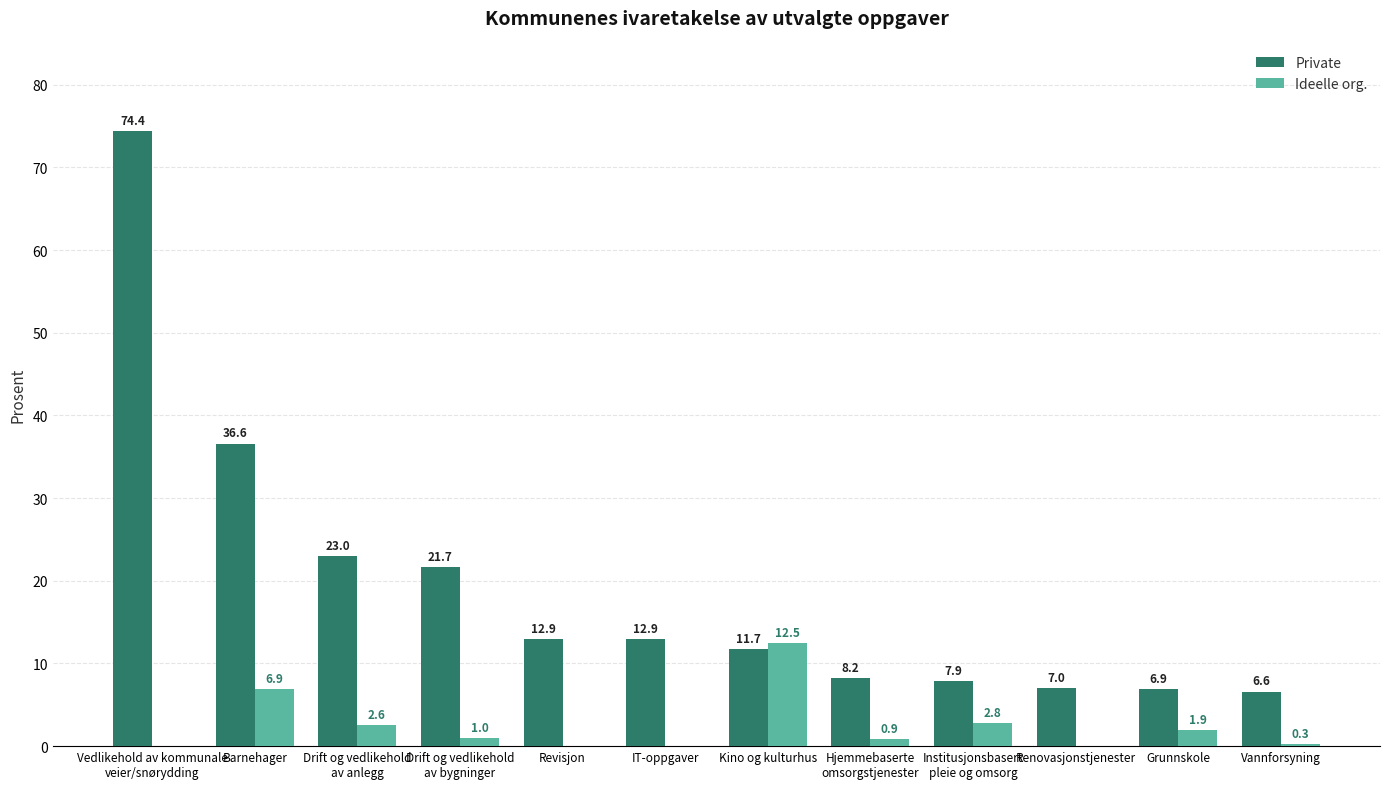

Reading left to right, list all the values displayed in this chart.

Private: Vedlikehold av kommunale
veier/snørydding=74.4	Barnehager=36.6	Drift og vedlikehold
av anlegg=23.0	Drift og vedlikehold
av bygninger=21.7	Revisjon=12.9	IT-oppgaver=12.9	Kino og kulturhus=11.7	Hjemmebaserte
omsorgstjenester=8.2	Institusjonsbasert
pleie og omsorg=7.9	Renovasjonstjenester=7.0	Grunnskole=6.9	Vannforsyning=6.6
Ideelle org.: Vedlikehold av kommunale
veier/snørydding=0.0	Barnehager=6.9	Drift og vedlikehold
av anlegg=2.6	Drift og vedlikehold
av bygninger=1.0	Revisjon=0.0	IT-oppgaver=0.0	Kino og kulturhus=12.5	Hjemmebaserte
omsorgstjenester=0.9	Institusjonsbasert
pleie og omsorg=2.8	Renovasjonstjenester=0.0	Grunnskole=1.9	Vannforsyning=0.3